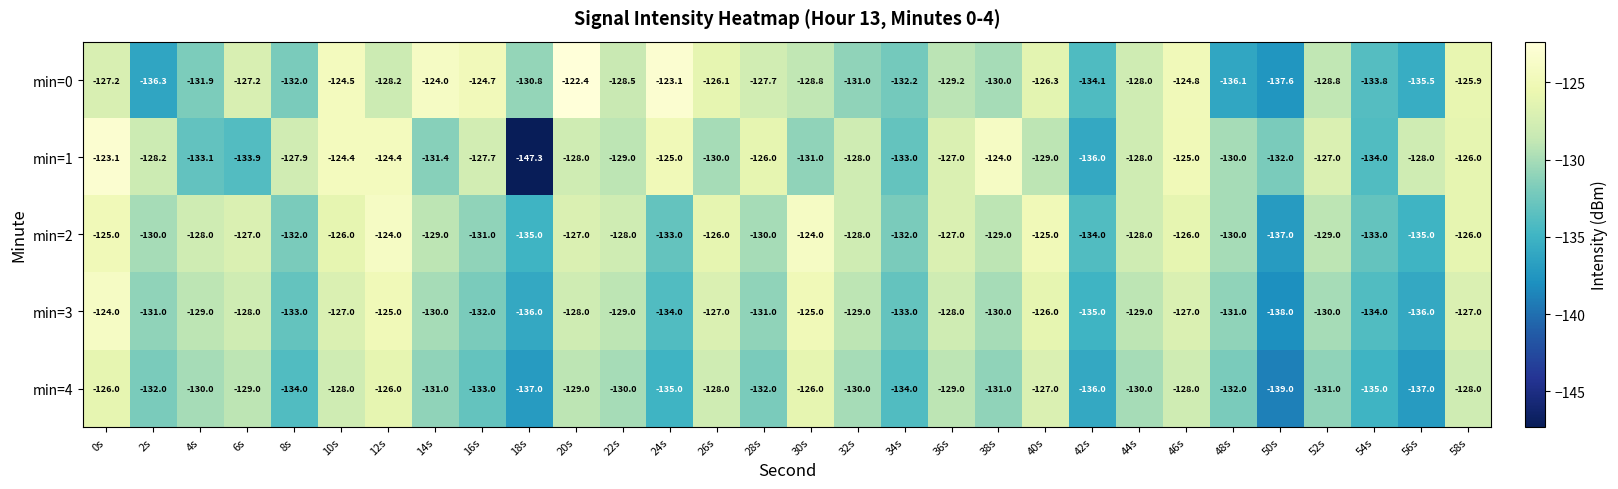

How many categories are shown in the chart?

30